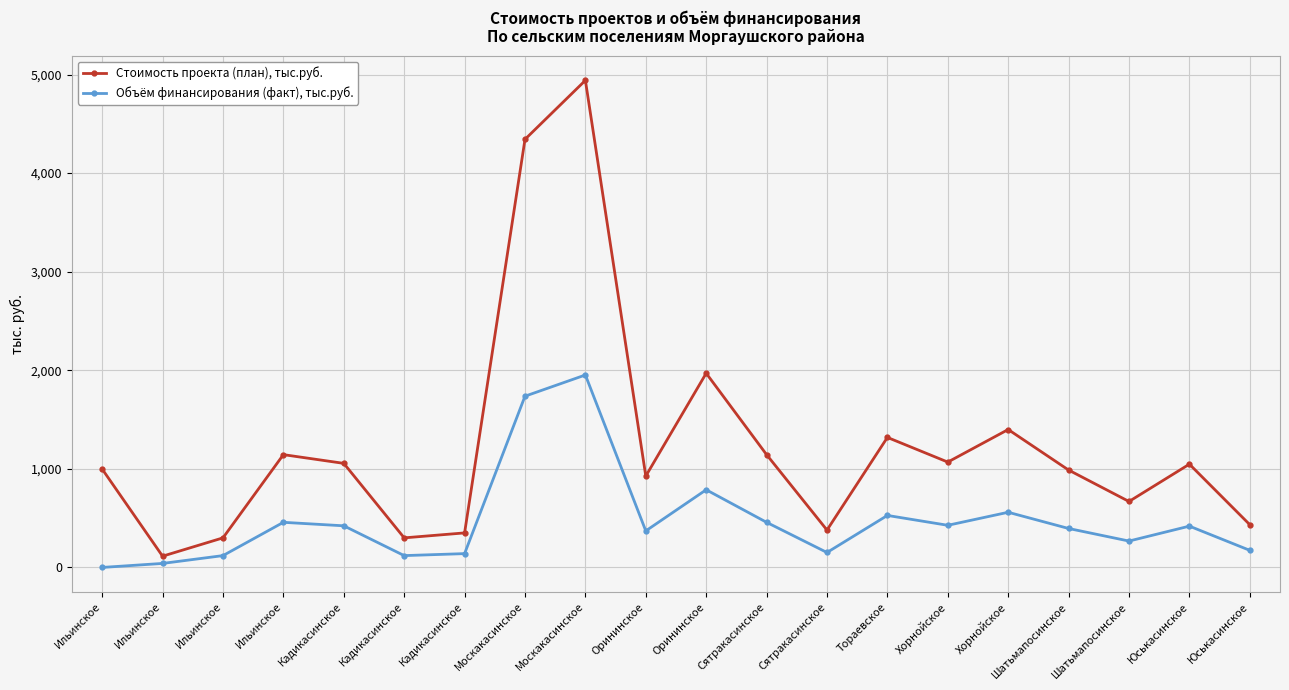

At which category is the sum across all series the highest?

Москакасинское